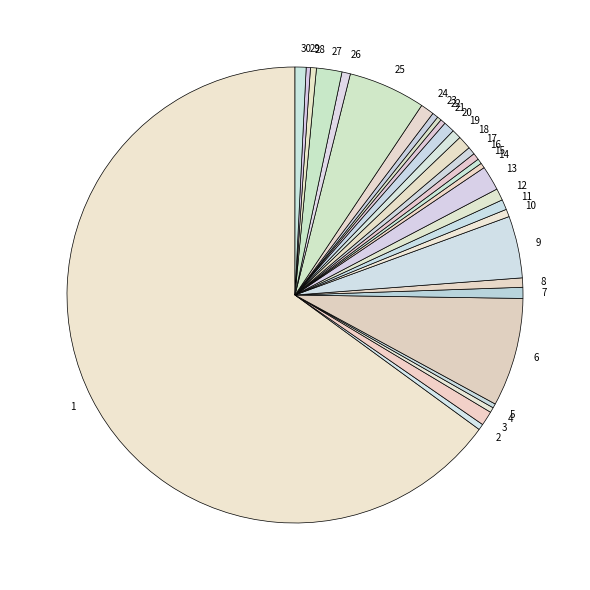

Do 4 and 19 together represent more than half of the pie?

No